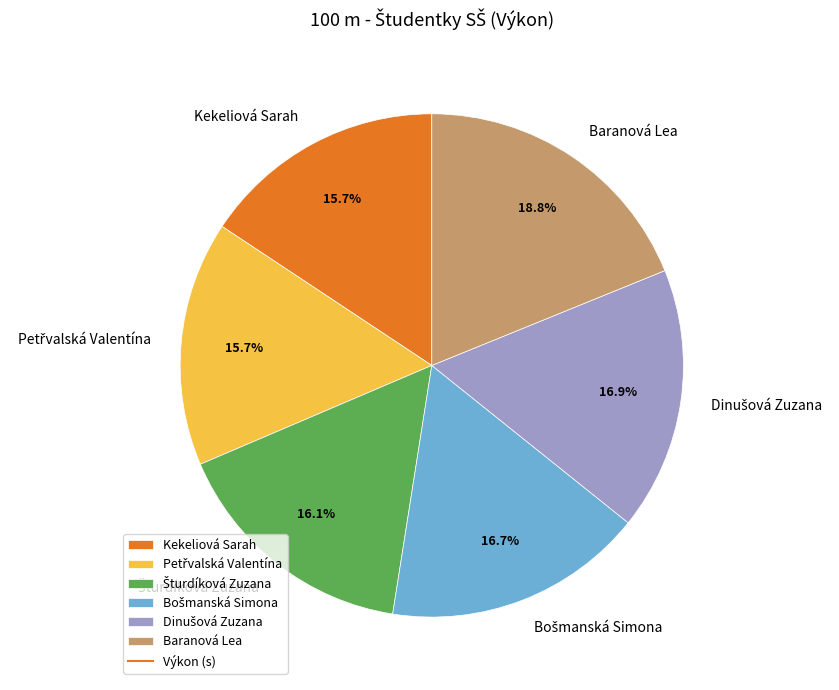

Does any single category account for the majority?

No